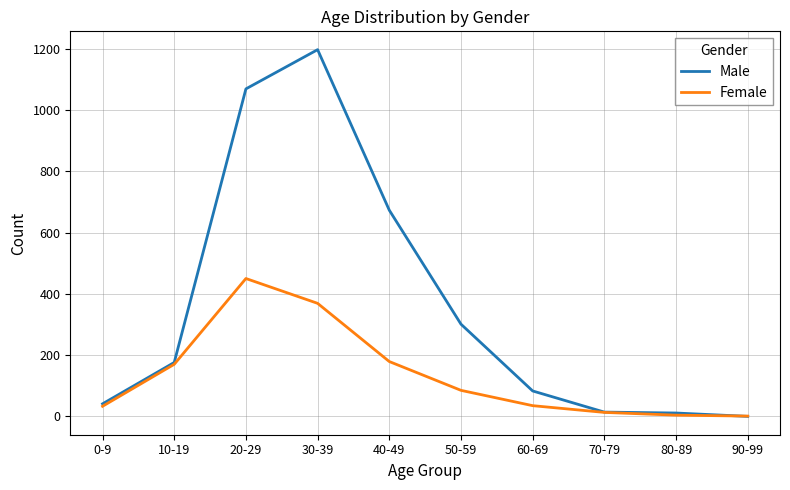

Which series has the widest spread of values?

Male